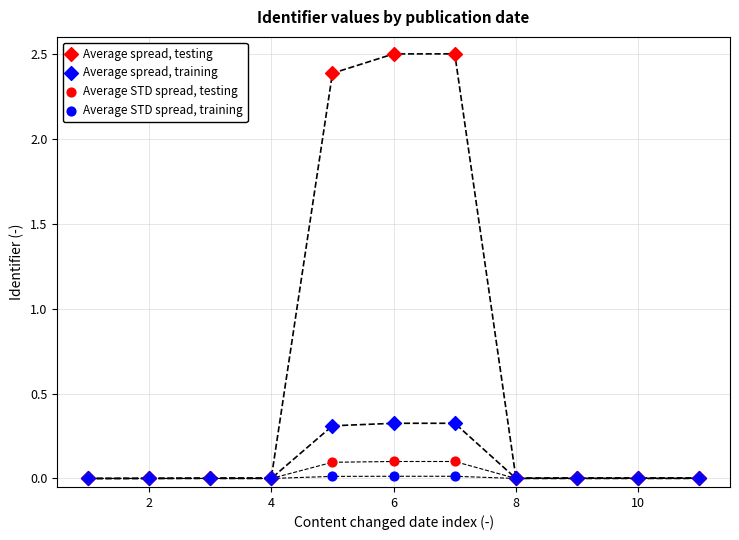

Which series has the widest spread of Y values?

Average spread, testing